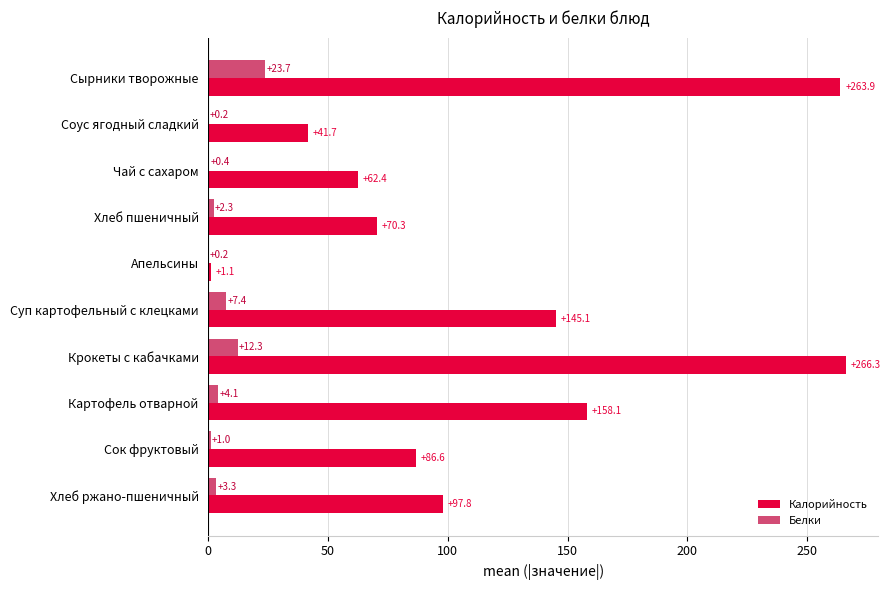

Which series has the largest total across all categories?

Калорийность